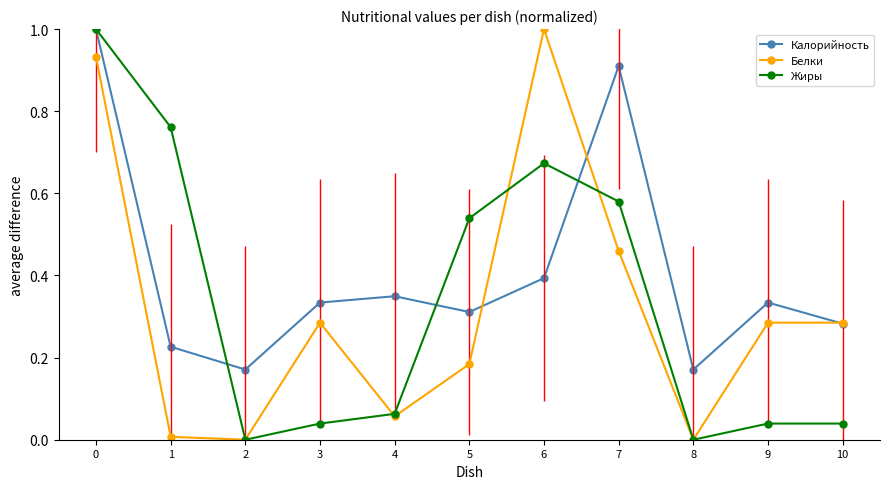

What is the value of the Калорийность point at the 7th from the left?

0.4